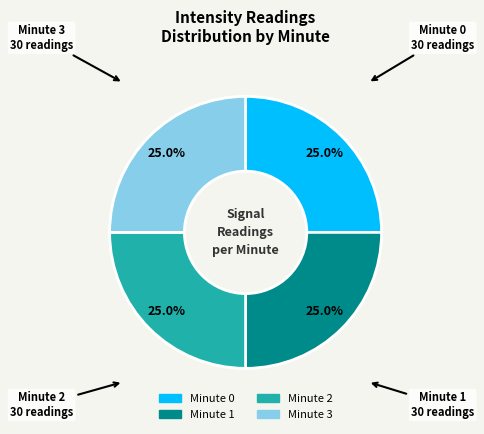

Is there a majority slice in this chart?

No